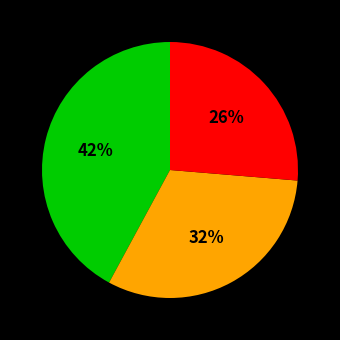

Does any single category account for the majority?

No